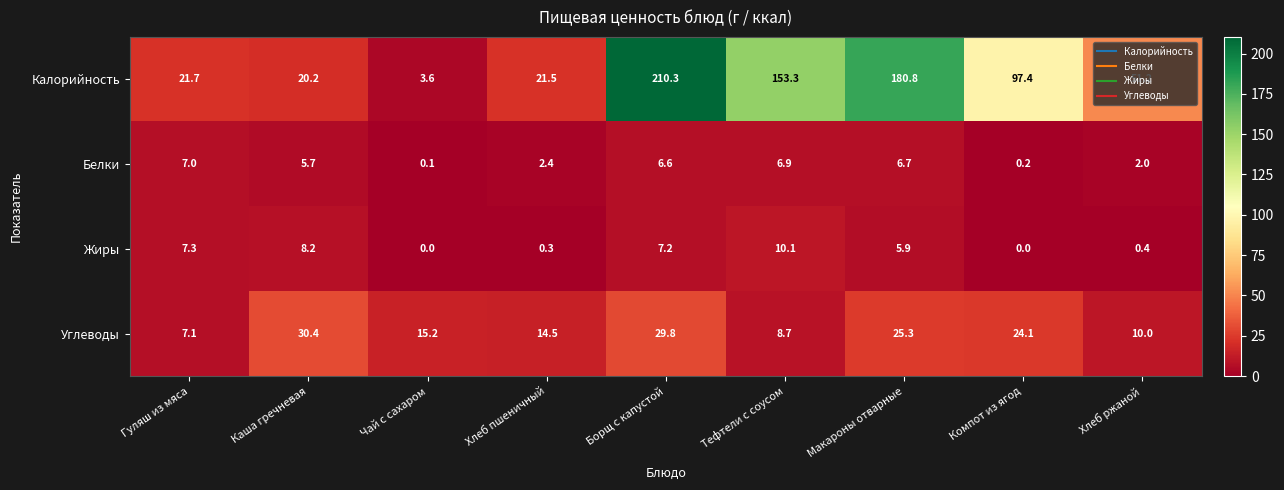

What is the difference between the second highest and minimum values in the Белки series?

6.8